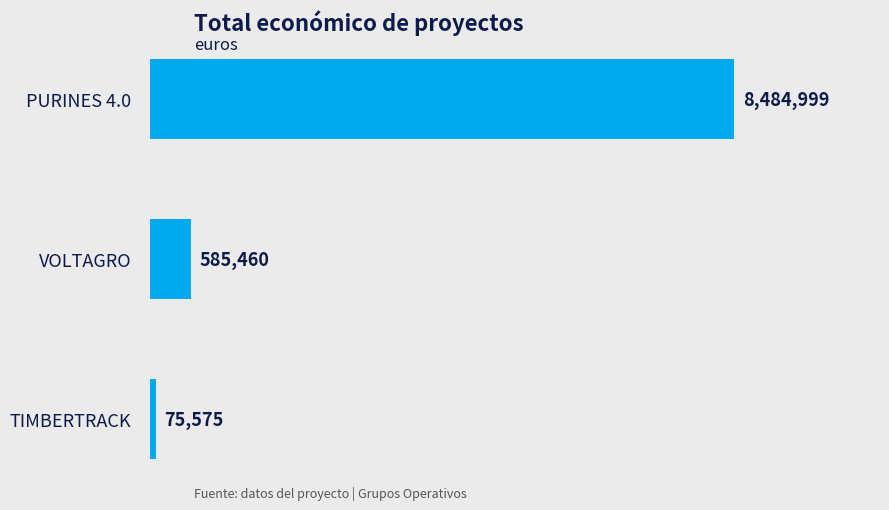

Which label corresponds to the smallest value in the chart?

TIMBERTRACK